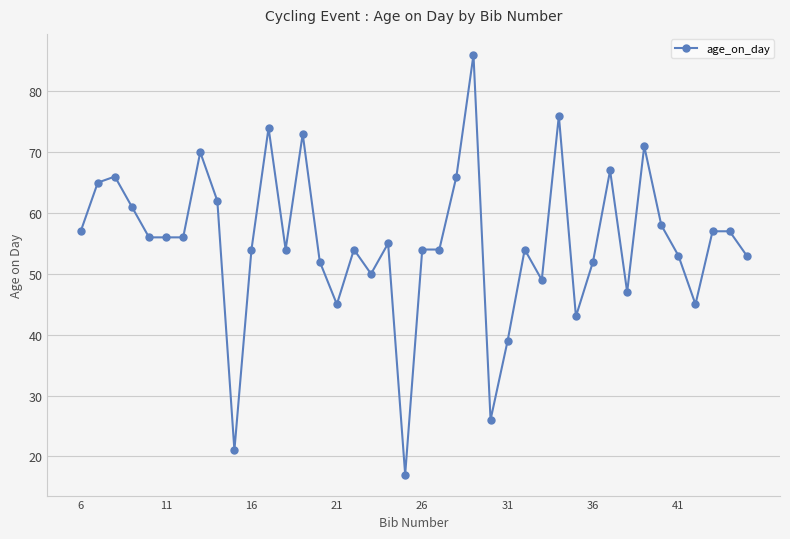

What is the value of the 13th point from the left?

54